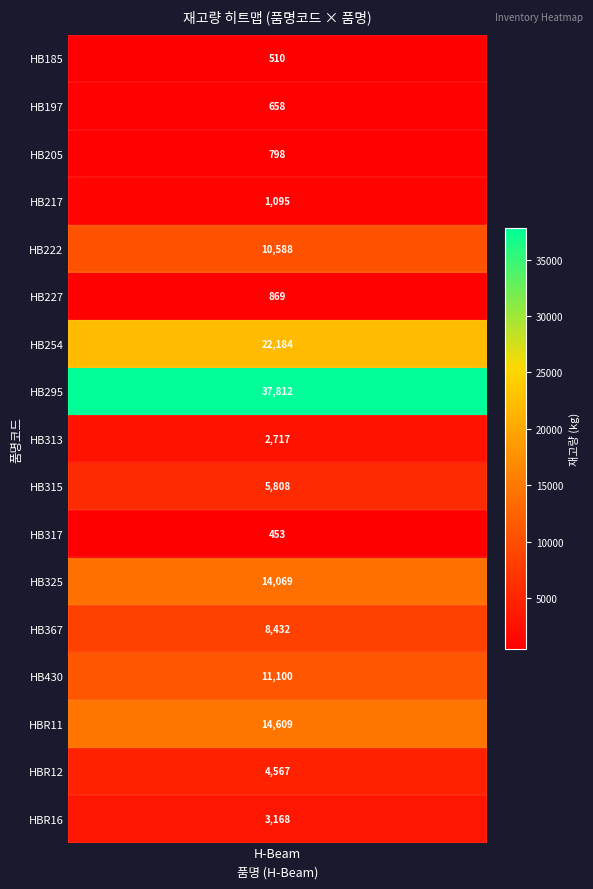

Rank the categories by value from highest to lowest.

HB295, HB254, HBR11, HB325, HB430, HB222, HB367, HB315, HBR12, HBR16, HB313, HB217, HB227, HB205, HB197, HB185, HB317